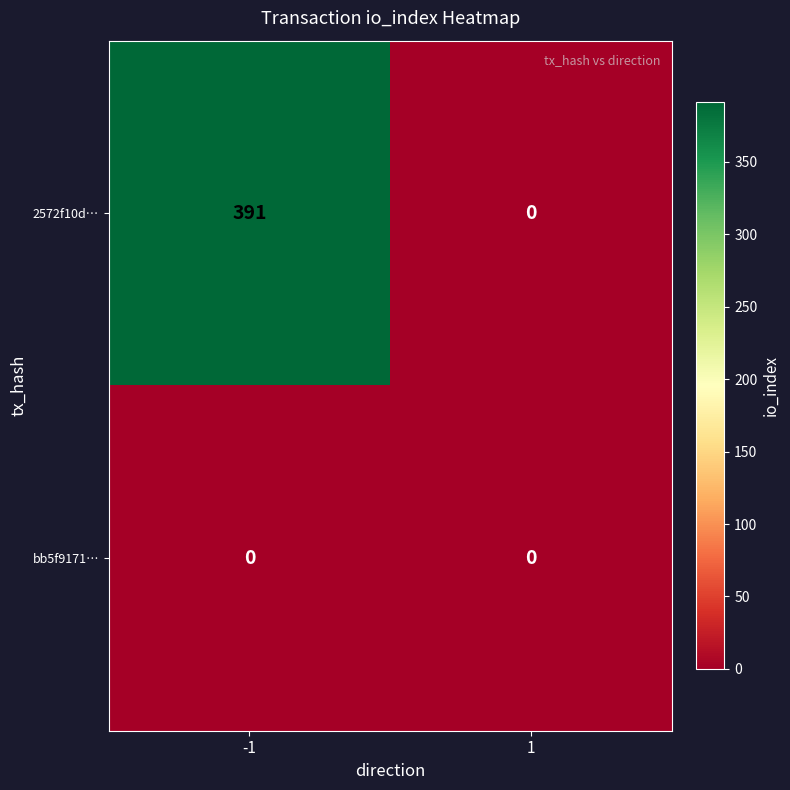

Which category has the highest value across all series?

-1